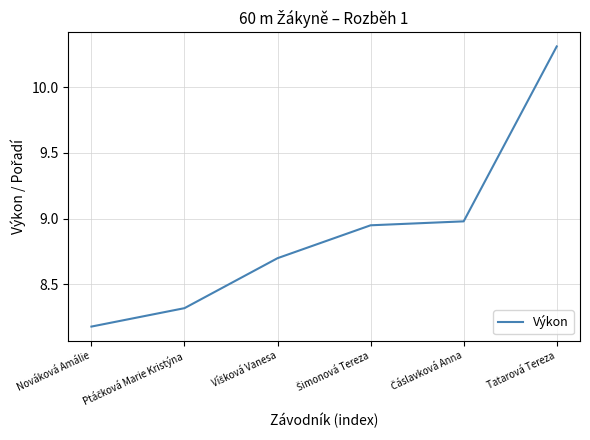

What position from the right is Tatarová Tereza?

1